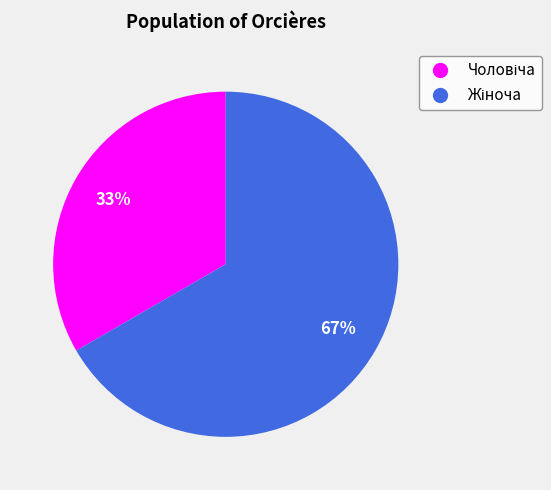

To the nearest percent, what is the average slice percentage?

50%